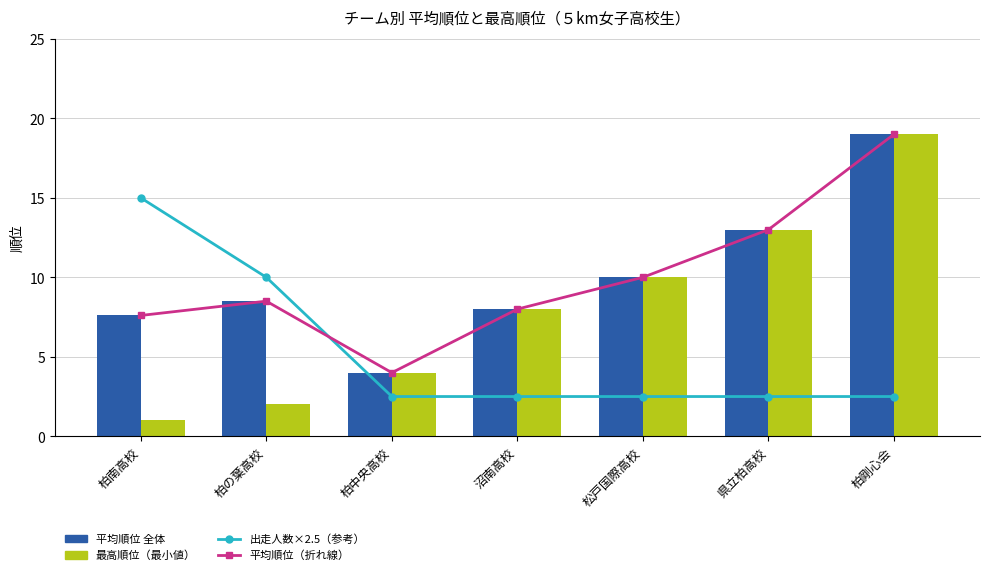

At which label is 平均順位 全体 closest to 11?

松戸国際高校